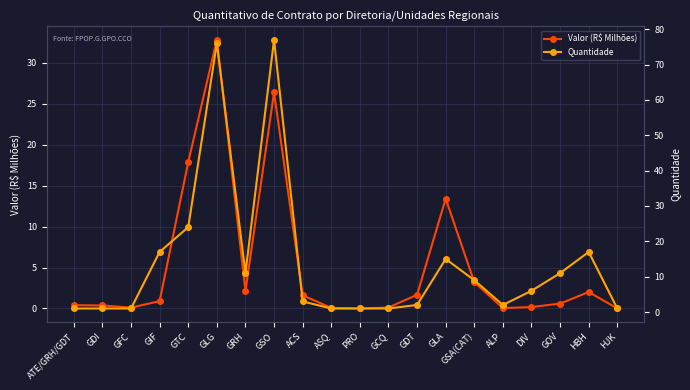

Which series has the largest range (max minus min)?

Quantidade